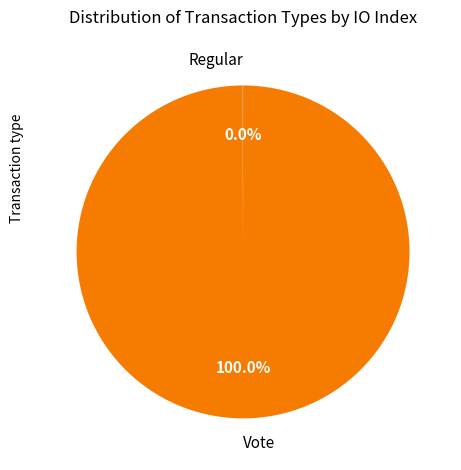

Which category has the biggest portion of the pie?

Vote